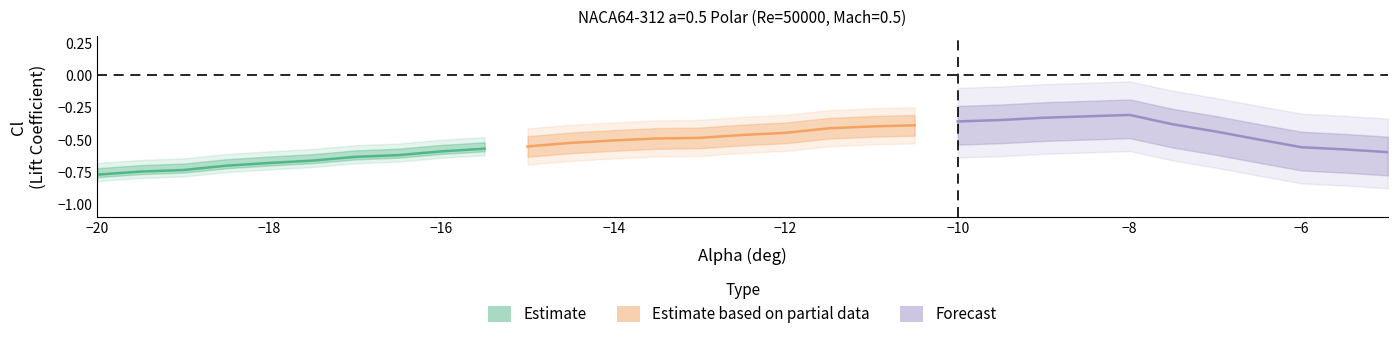

Is it true that Estimate equals -1.0 at −6?

False